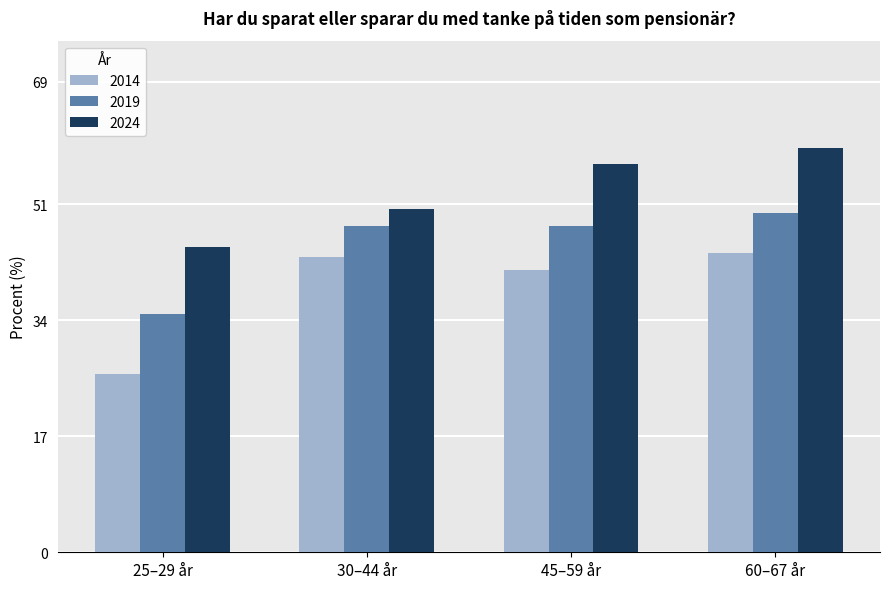

What are all the series names shown in the legend?

2014, 2019, 2024